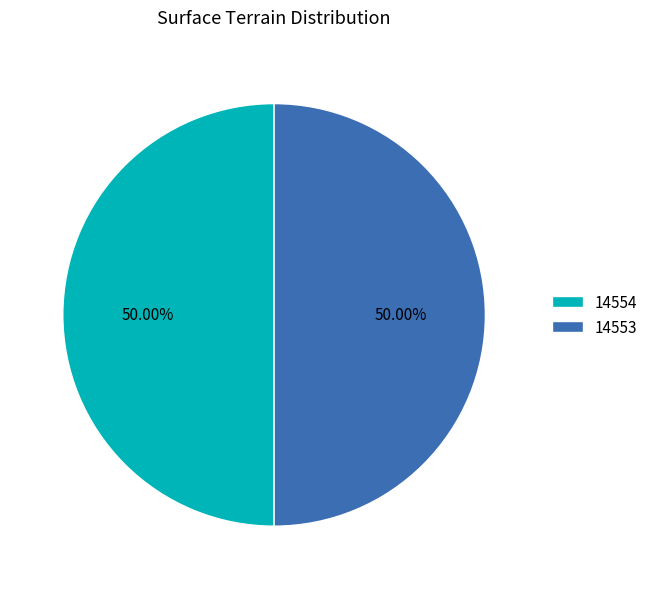

Is the sum of 14553 and 14554 greater than half?

Yes